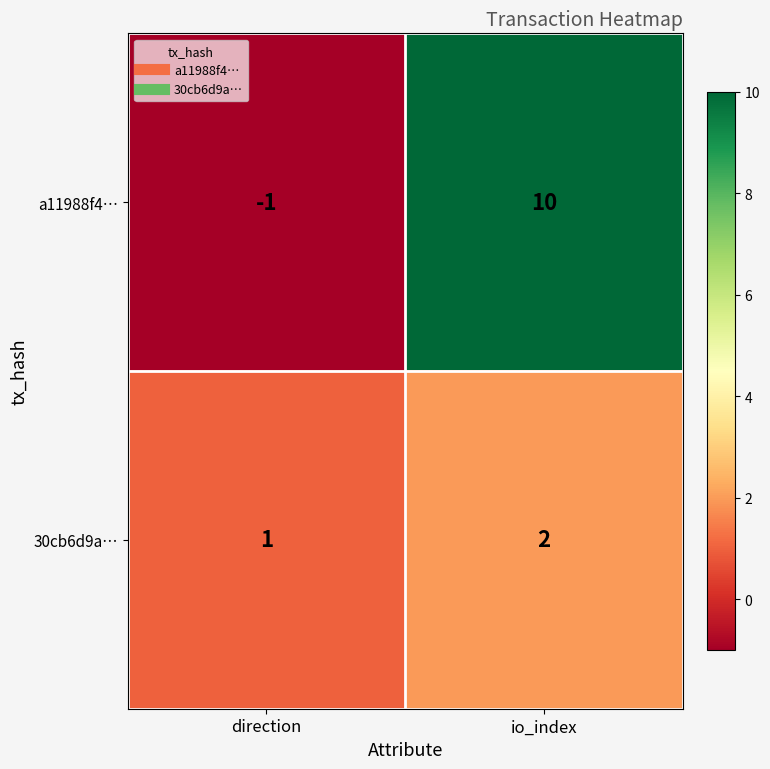

At which label is a11988f4… closest to 4?

direction